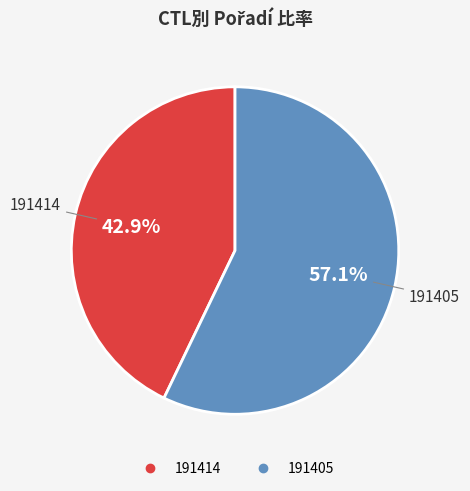

What percentage is the 191405 slice, to the nearest percent?

57%